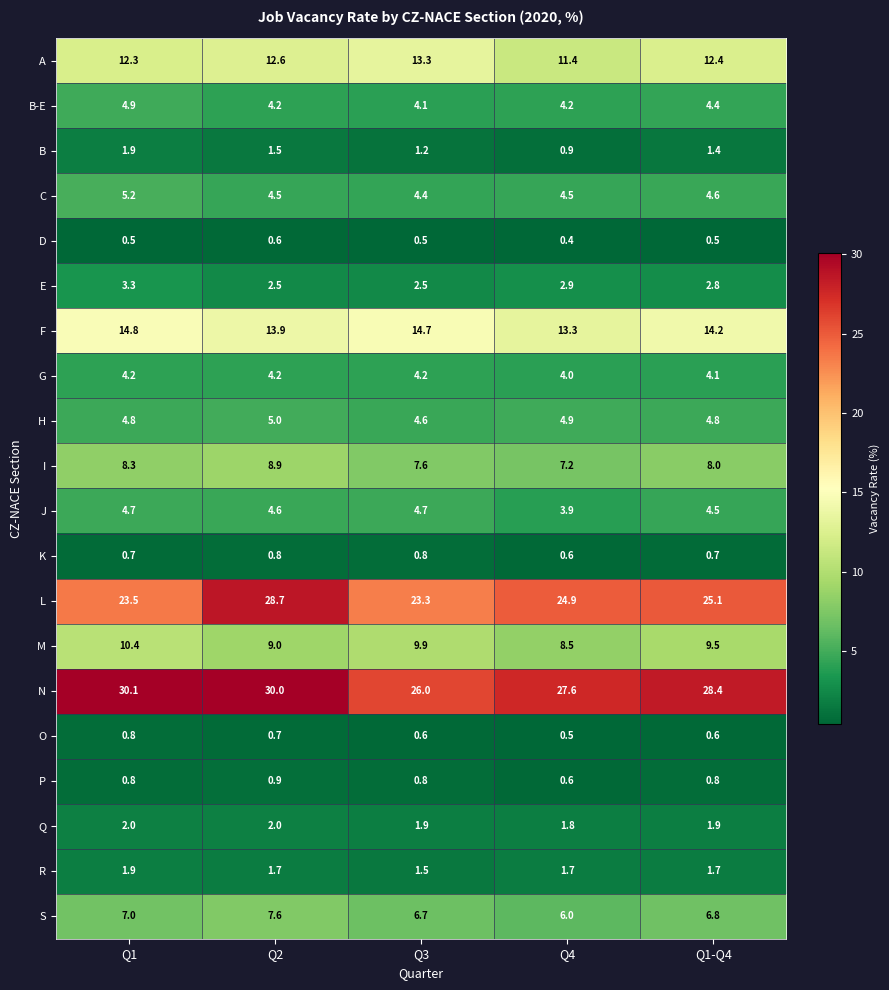

Which series changed the most between Q1 and Q2?

L